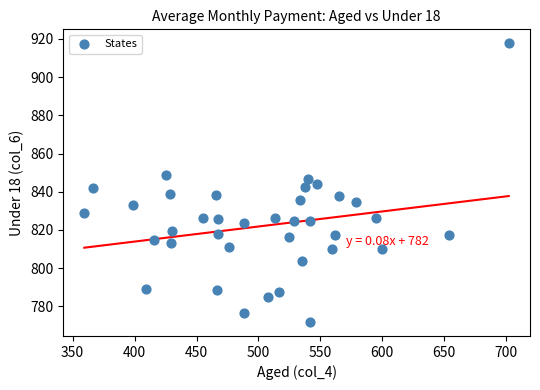

What is the range of Y values (max minus min)?

145.8